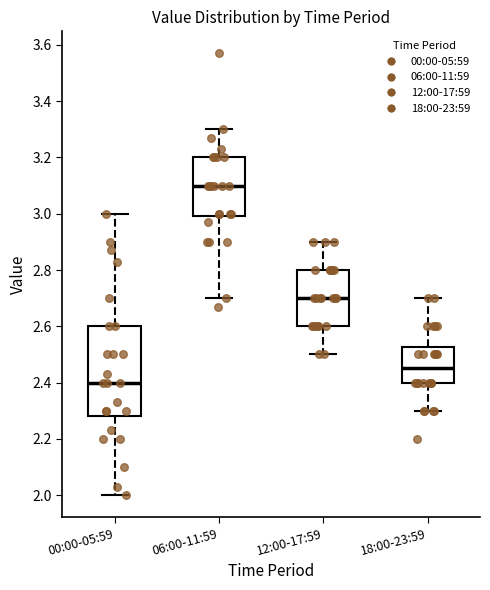

Reading left to right, transcribe this box plot: for each box, give where its median line is, the range the box spans, and where its two whiskers end, as read against the y-axis. The values are not printed on the chart, so give them approximately, as read against the axis.

00:00-05:59: median 2.40, box 2.28 to 2.60, whiskers 2.00 to 3.00
06:00-11:59: median 3.10, box 3.00 to 3.20, whiskers 2.70 to 3.30
12:00-17:59: median 2.70, box 2.60 to 2.80, whiskers 2.50 to 2.90
18:00-23:59: median 2.46, box 2.40 to 2.52, whiskers 2.30 to 2.70